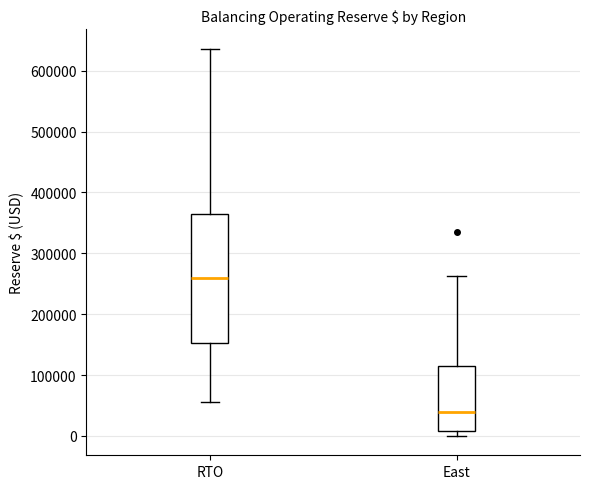

Comparing the boxes themselves (not the whiskers), which one is the tallest?

RTO